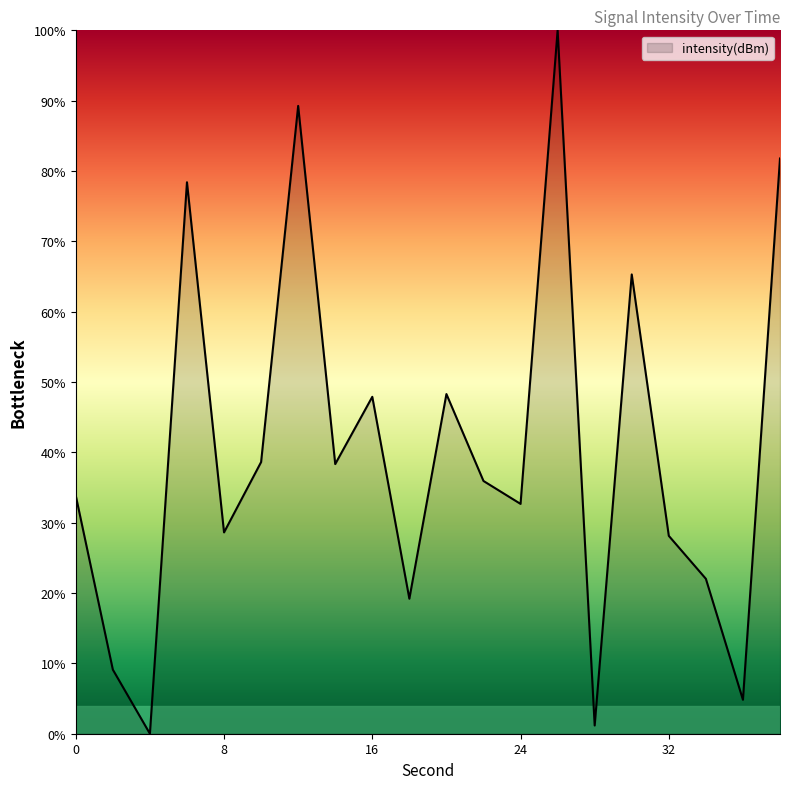

What is the greatest value displayed?

100.0